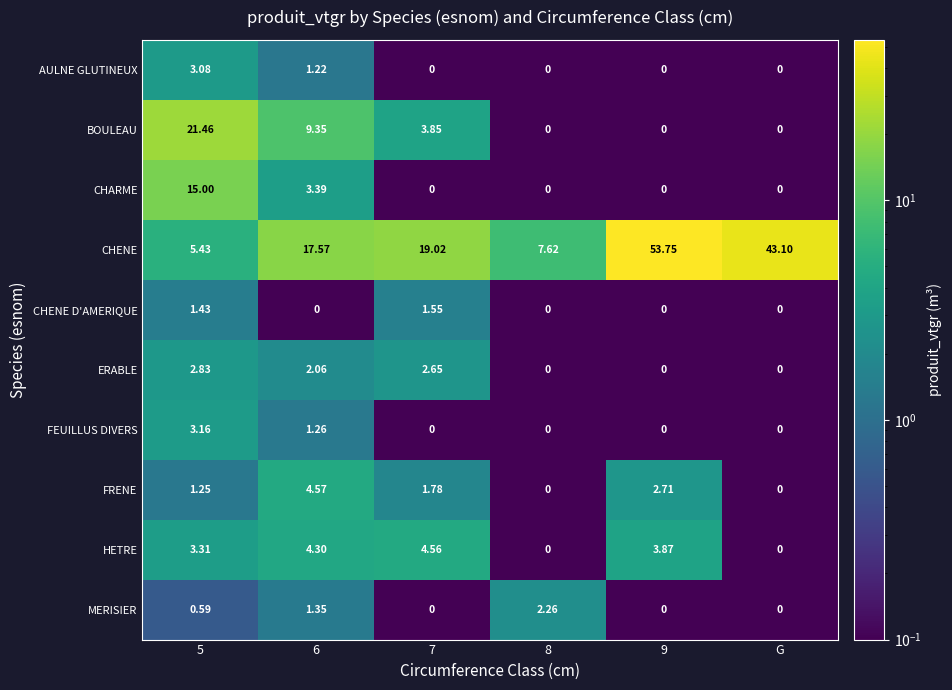

At how many categories does at least one series exceed 29?

2